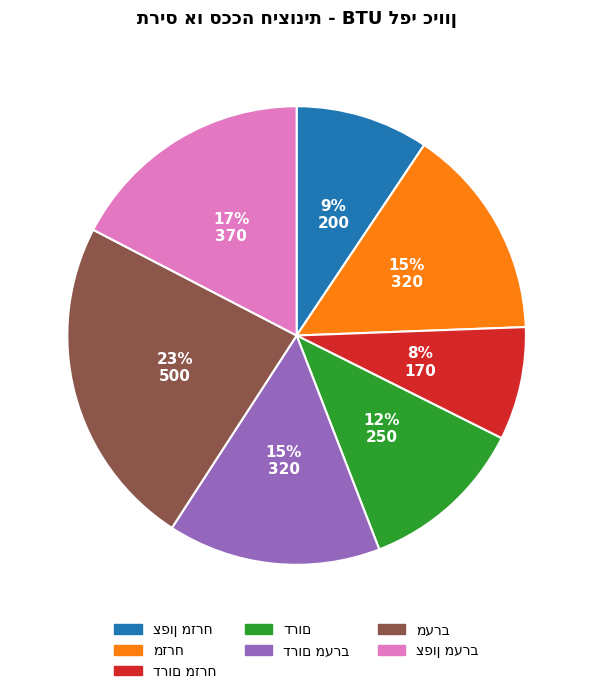

To the nearest percent, what is the difference between the largest and smallest slice percentages?

15%